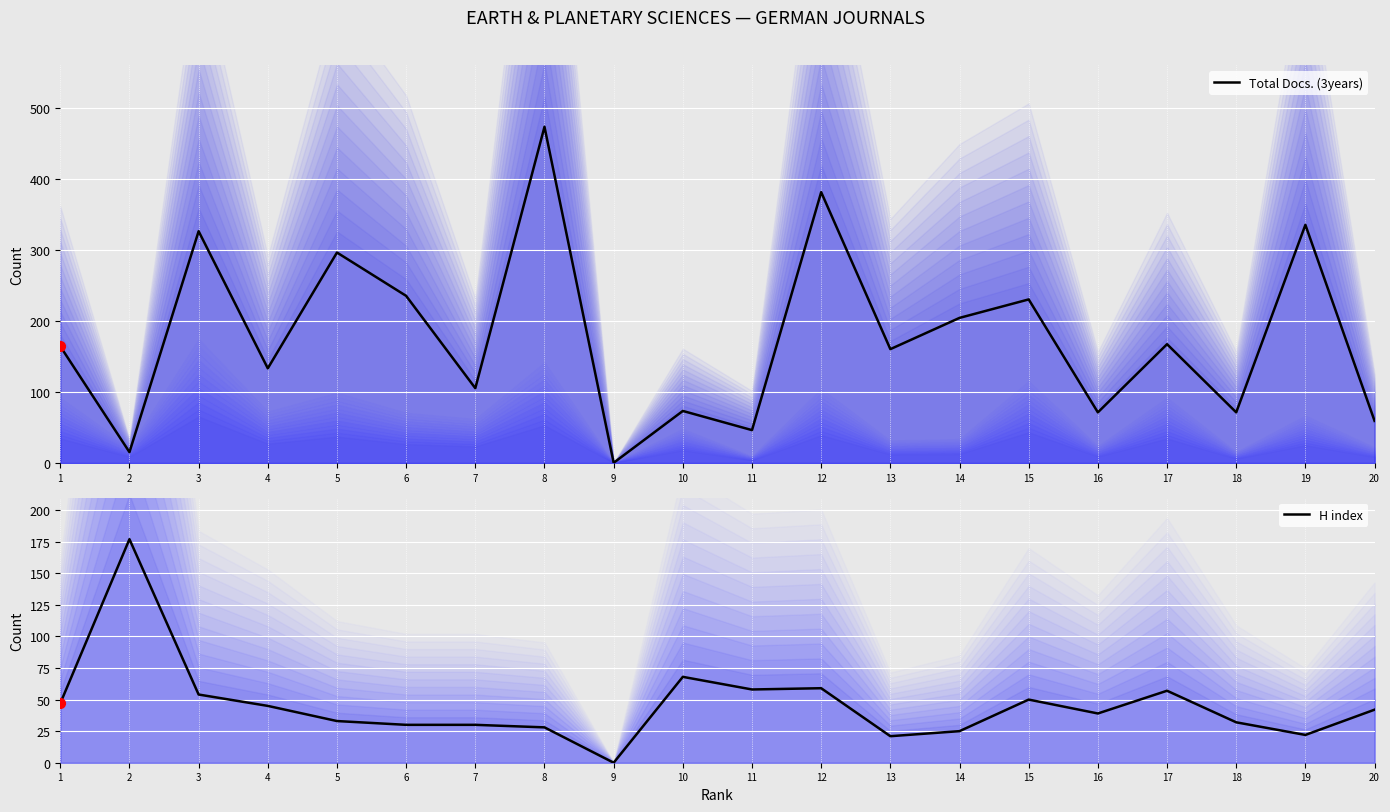

Is the value of H index at 8 greater than the value of Total Docs. (3years) at 3?

No